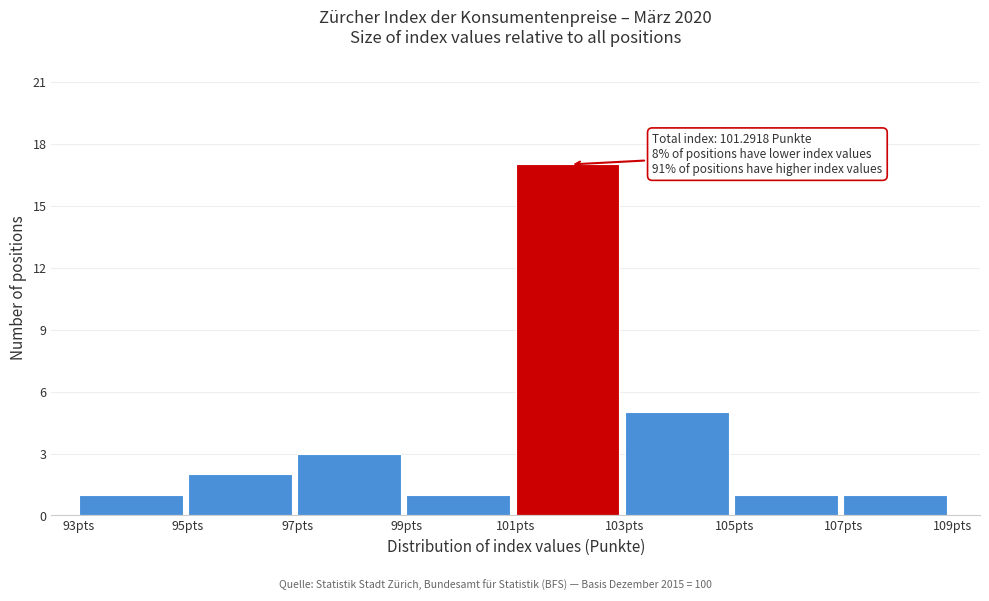

Over which range of the x-axis is the bar tallest?

101 to 103